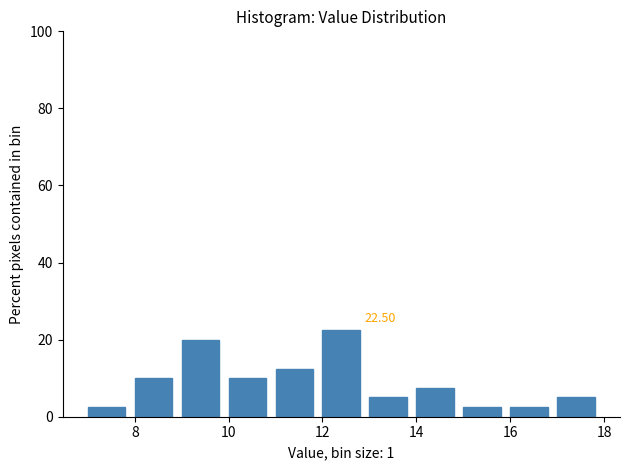

Over which range of the x-axis is the bar tallest?

12 to 13